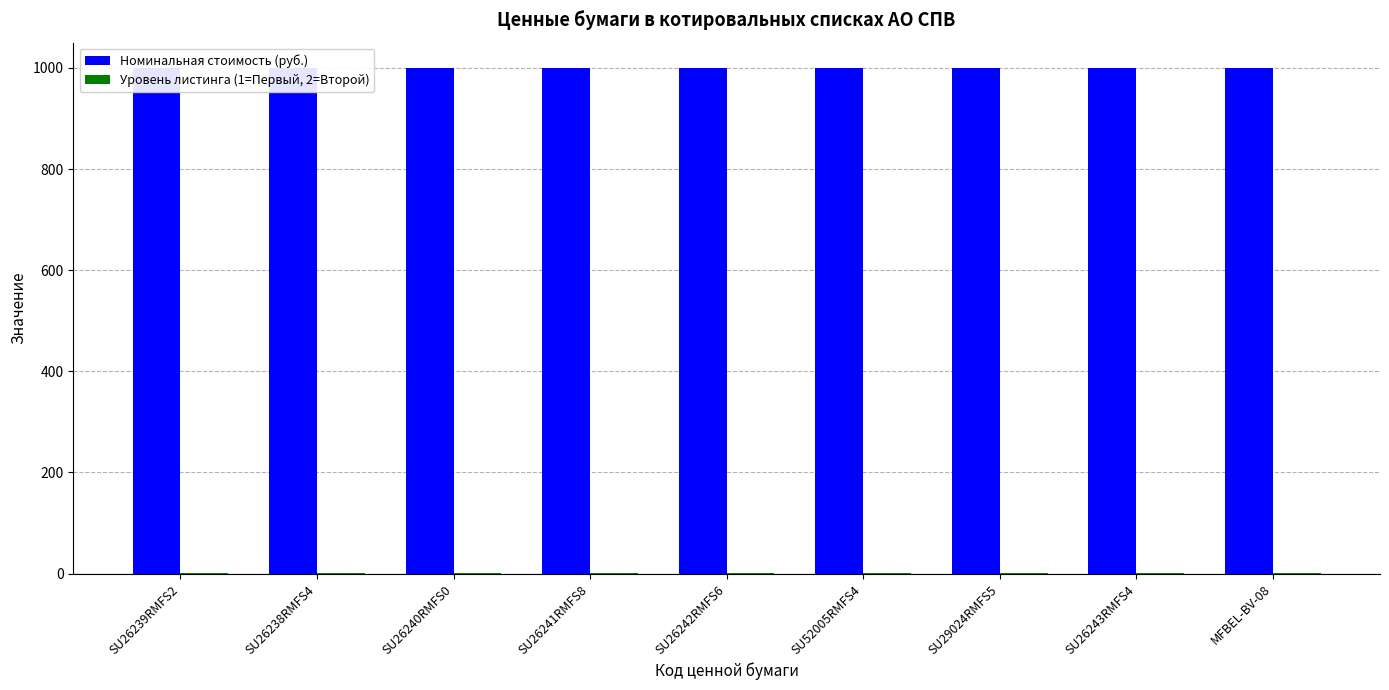

Rank the series at SU26238RMFS4 from lowest to highest value.

Уровень листинга (1=Первый, 2=Второй), Номинальная стоимость (руб.)